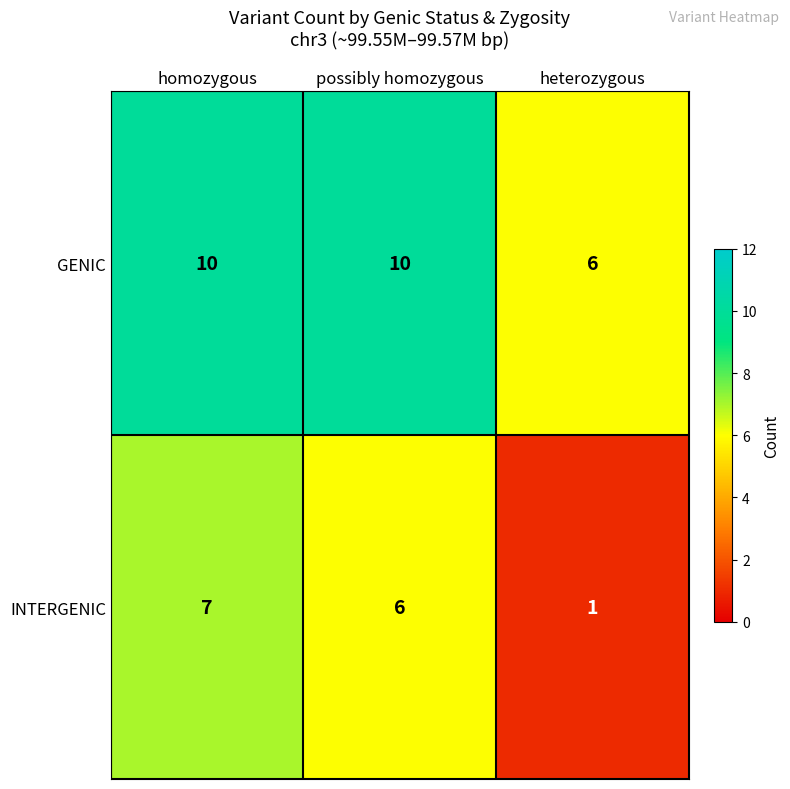

At which category is the sum across all series the highest?

homozygous